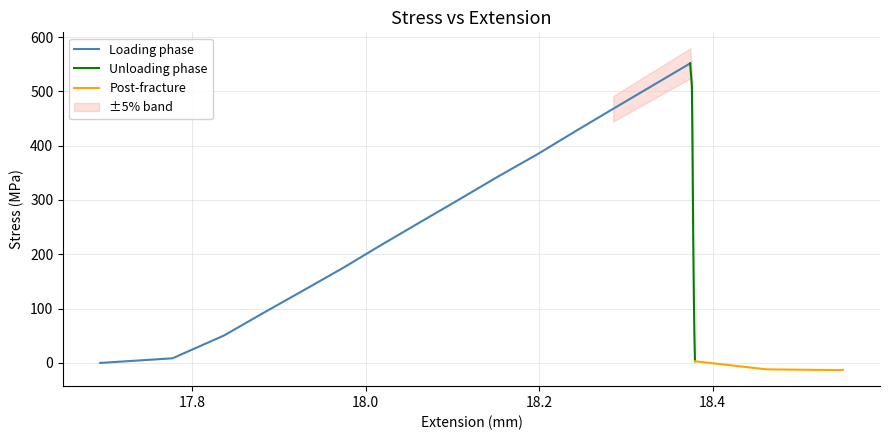

What is the value of the 25th point from the left?

2.9